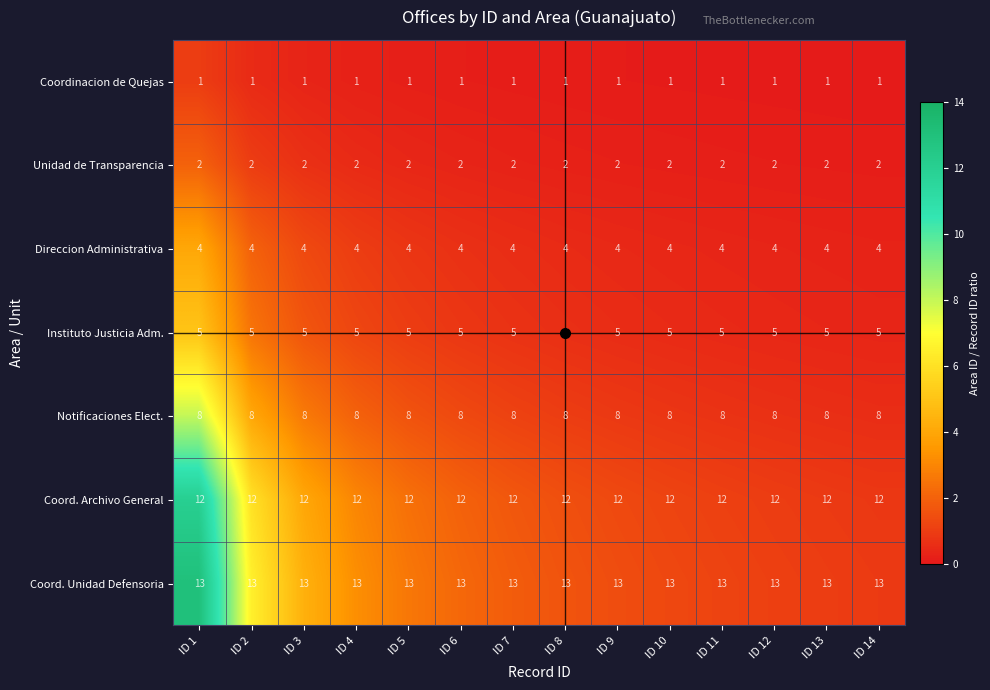

What is the maximum value shown in the chart?

13